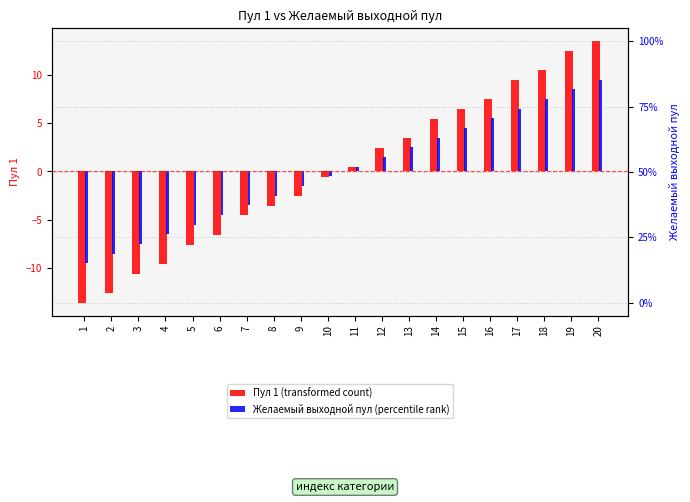

What is the difference between the Пул 1 (transformed count) values at 15 and 10?

7.0